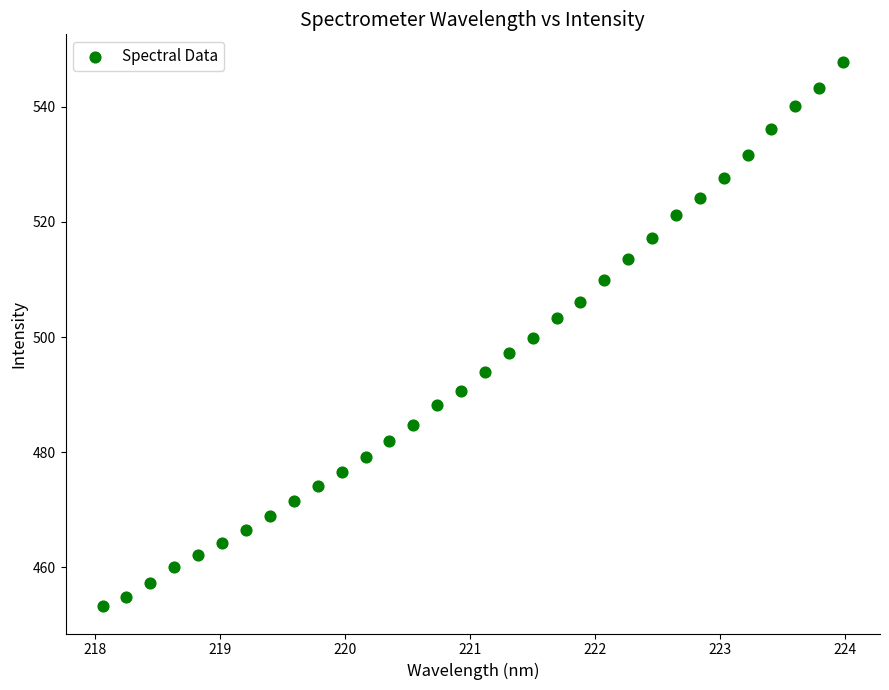

What is the range of X values (max minus min)?

5.9